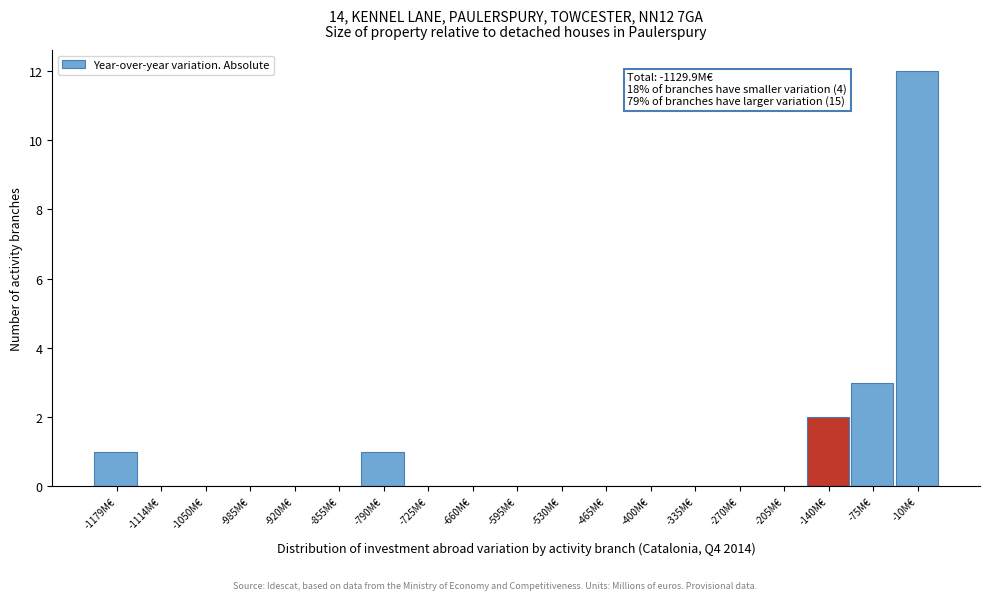

Reading left to right, what are all the values shown in this chart?

-1179M€=1	-1114M€=0	-1050M€=0	-985M€=0	-920M€=0	-855M€=0	-790M€=1	-725M€=0	-660M€=0	-595M€=0	-530M€=0	-465M€=0	-400M€=0	-335M€=0	-270M€=0	-205M€=0	-140M€=2	-75M€=3	-10M€=12